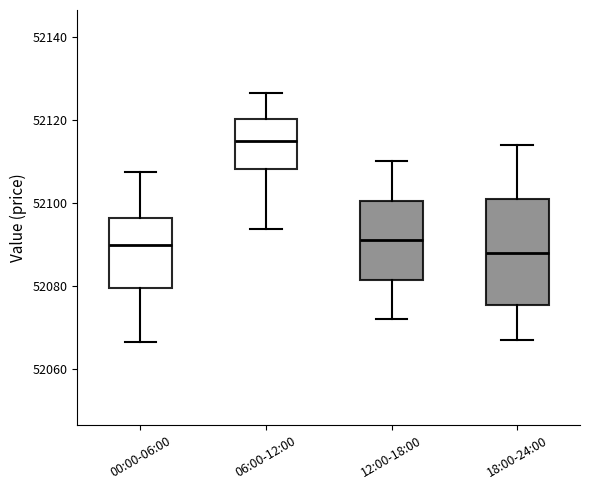

Where does the lower whisker of the box for 18:00-24:00 end on the y-axis? The values are not printed on the chart, so give them approximately, as read against the axis.

52068